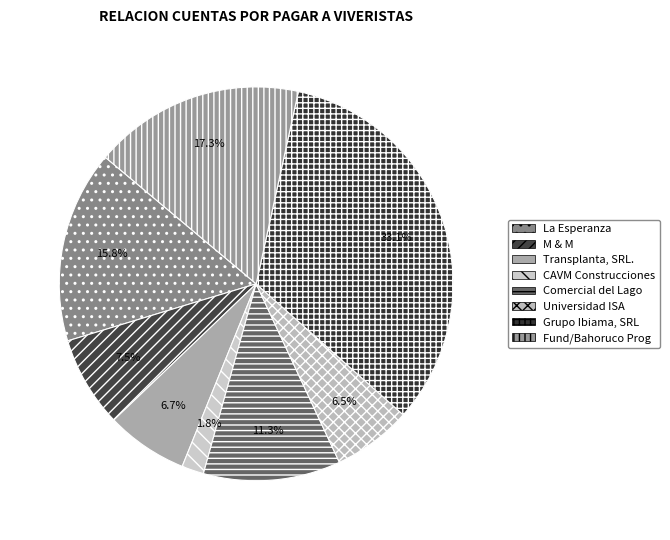

What percentage is NOT represented by Transplanta, SRL.?

93.3%